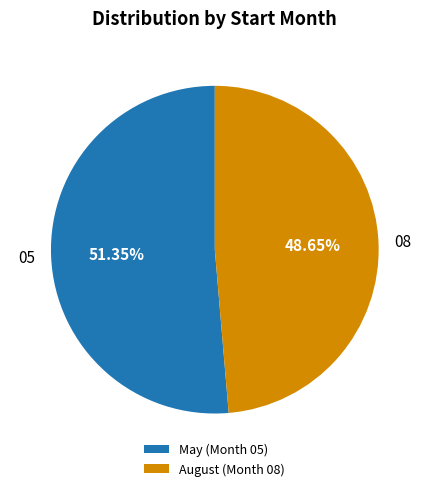

What is the ratio of the value at August (Month 08) to the value at May (Month 05)?

0.9